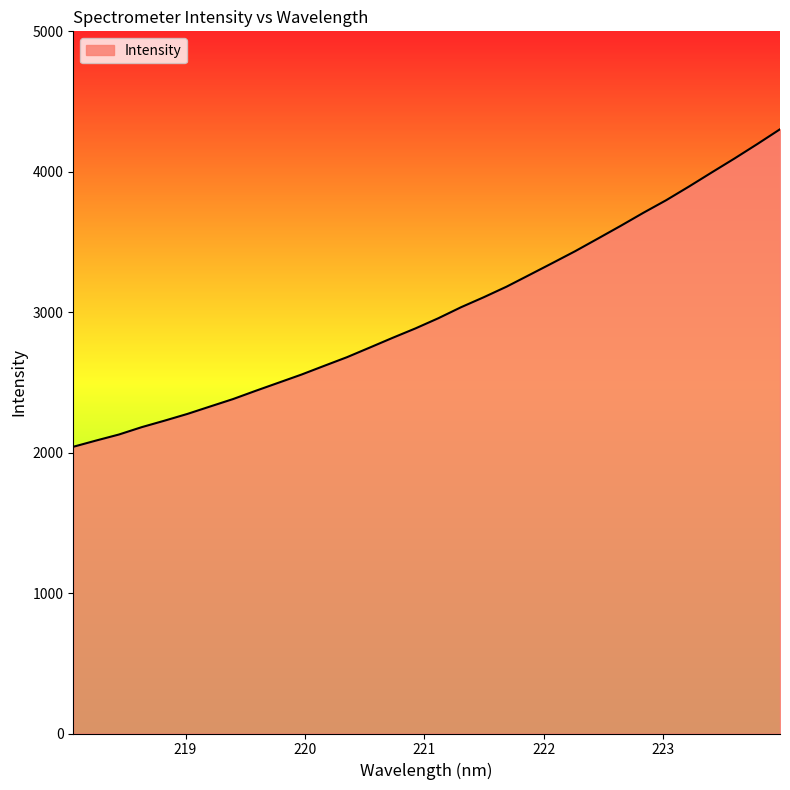

What is the minimum value shown in the chart?

2041.7